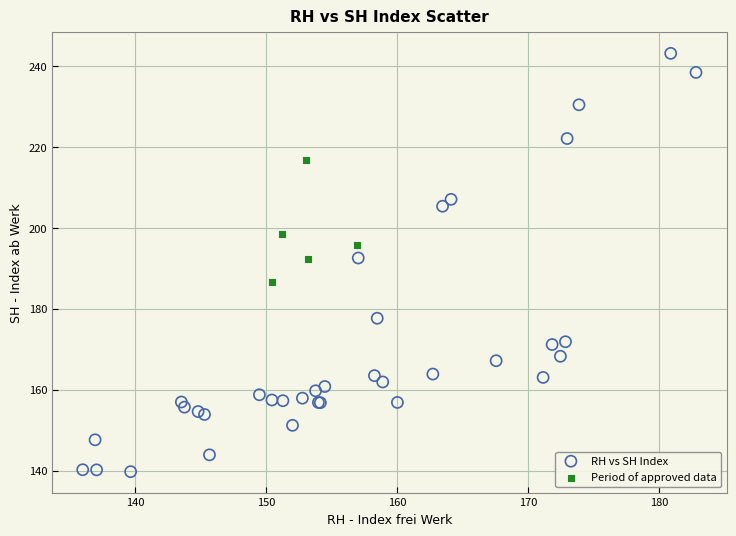

Which series reaches the maximum Y coordinate?

RH vs SH Index